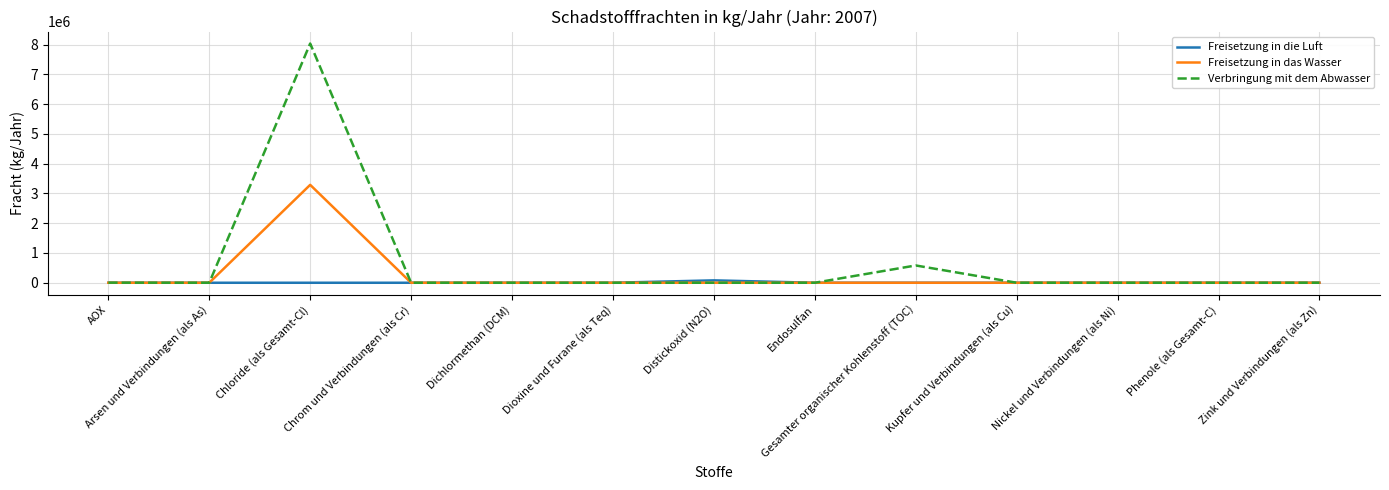

Rank the series by their maximum value, from highest to lowest.

Verbringung mit dem Abwasser, Freisetzung in das Wasser, Freisetzung in die Luft